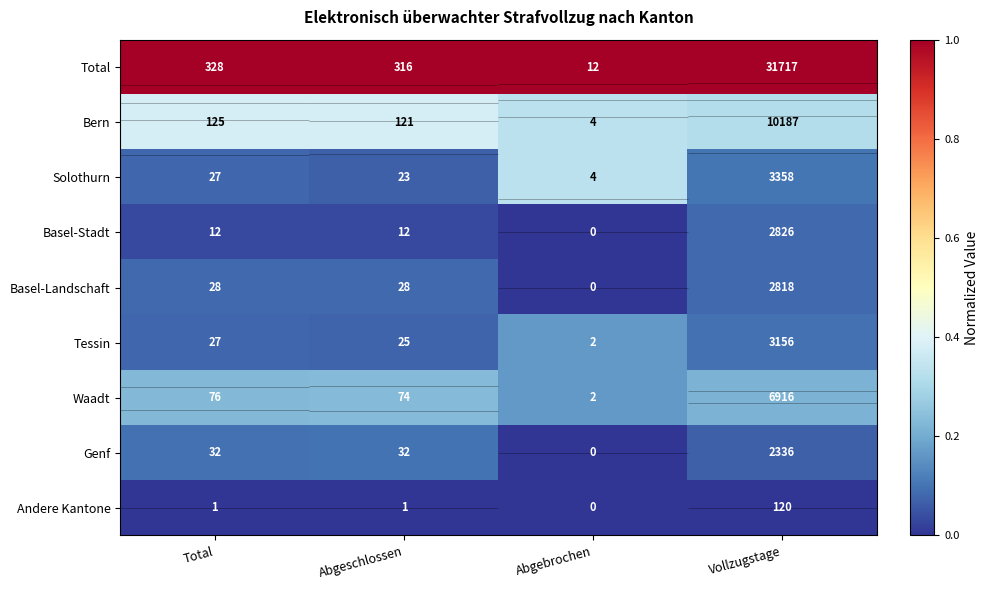

At which label is Total closest to 1?

Total